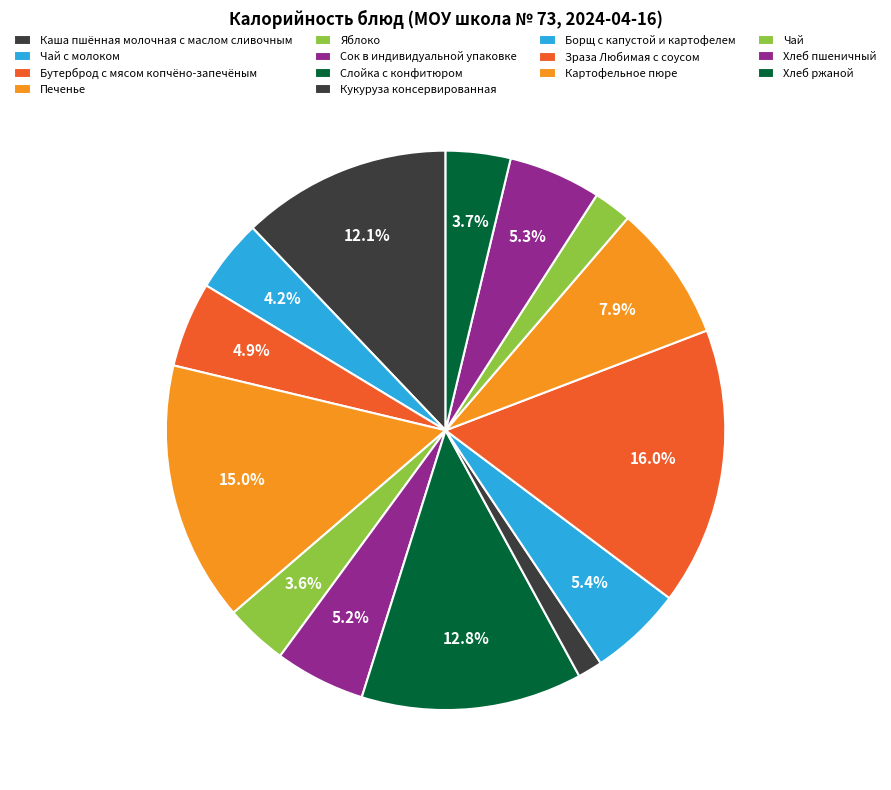

Rank the categories by value from highest to lowest.

Зраза Любимая с соусом, Печенье, Слойка с конфитюром, Каша пшённая молочная с маслом сливочным, Картофельное пюре, Борщ с капустой и картофелем, Хлеб пшеничный, Сок в индивидуальной упаковке, Бутерброд с мясом копчёно-запечёным, Чай с молоком, Хлеб ржаной, Яблоко, Чай, Кукуруза консервированная